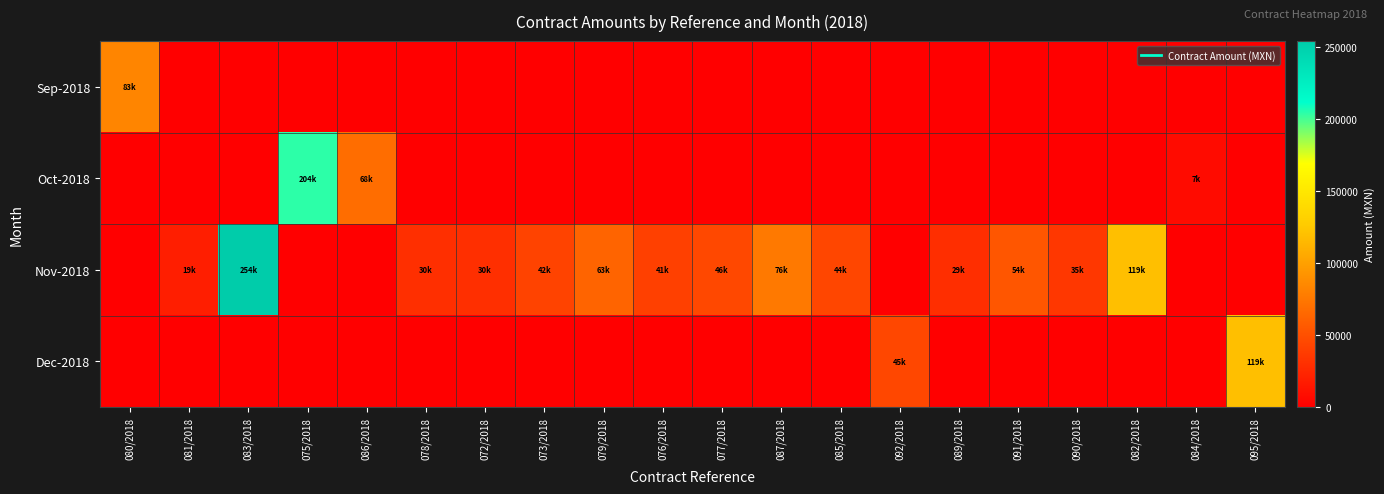

How many series are shown in this chart?

4